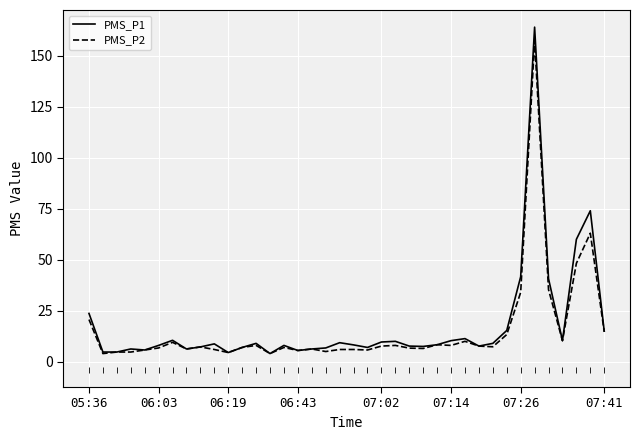

What is the lowest value of the PMS_P1 series?

4.0